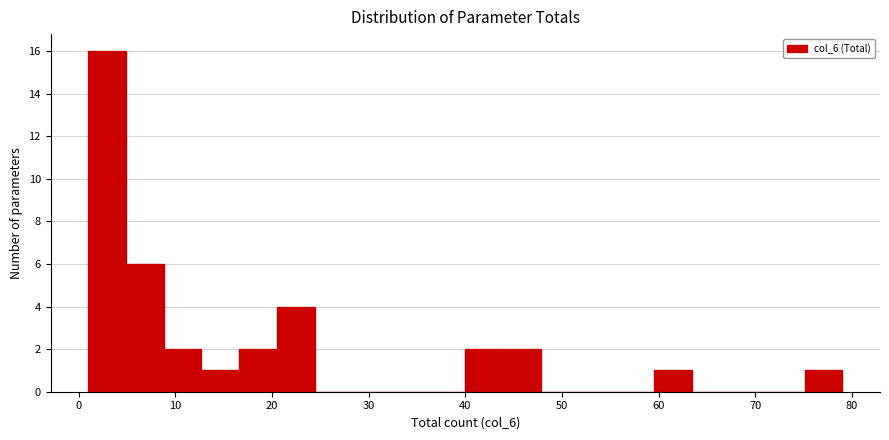

Read against the x-axis, roughly where is the centre of the tallest bar?

3